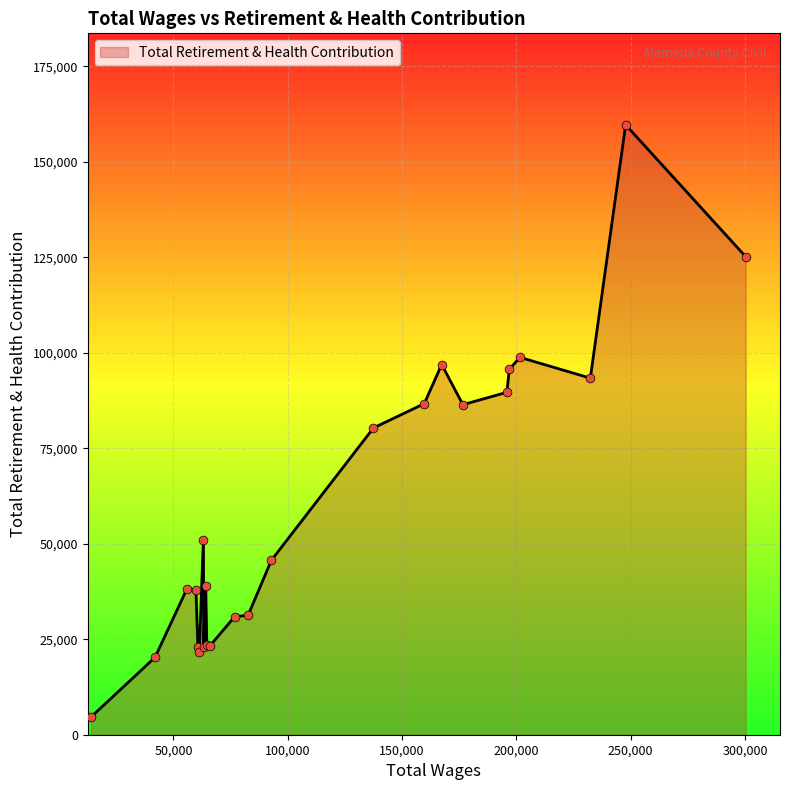

What is the smallest value displayed?

4618